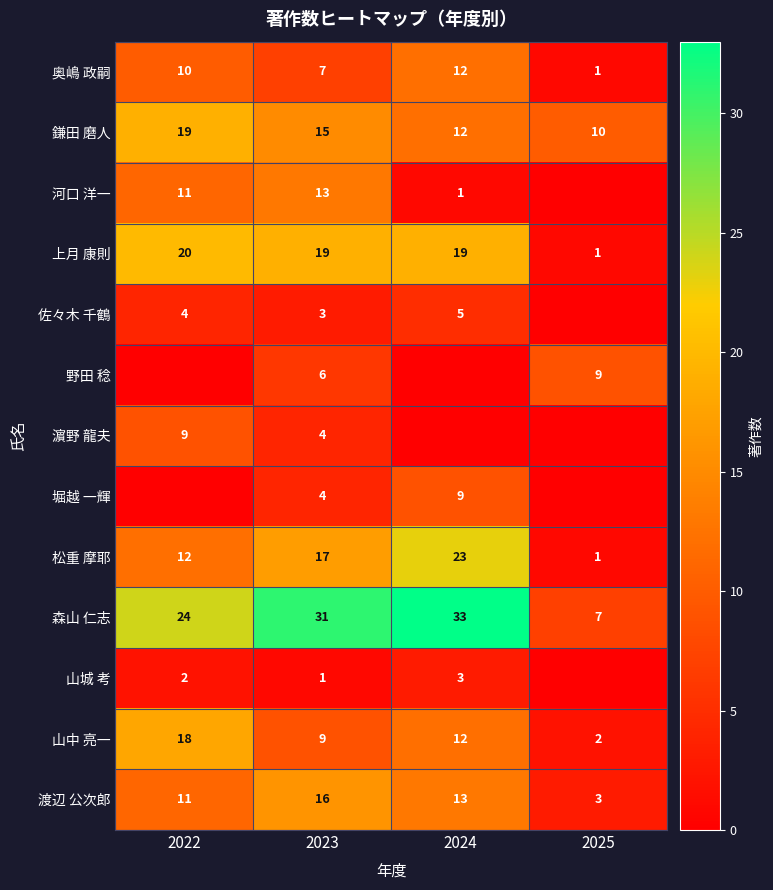

Where is 森山 仁志 nearest to the value 20?

2022